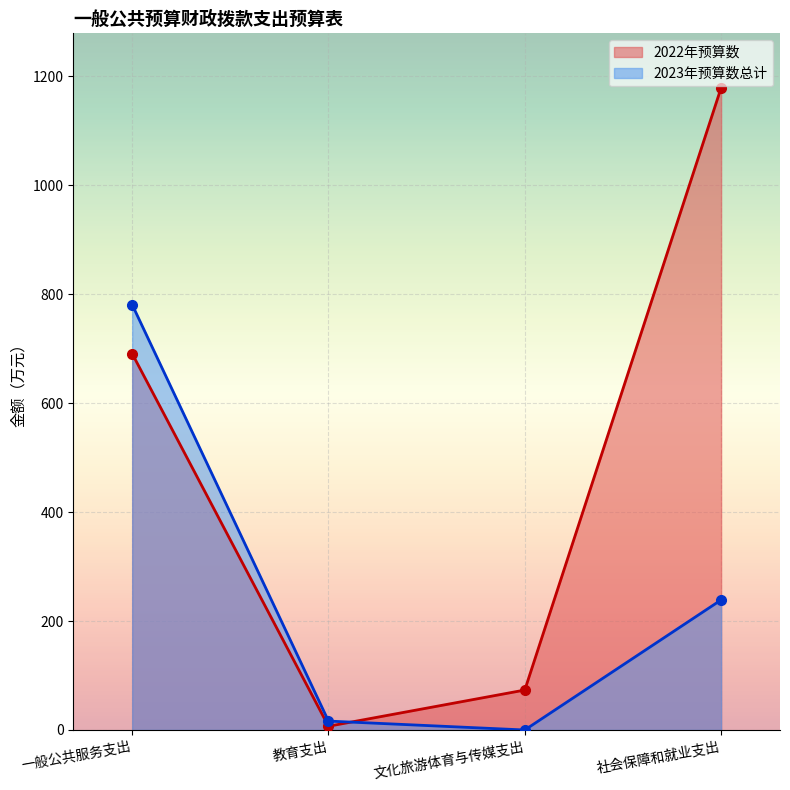

Rank the categories by 2023年预算数总计 value from highest to lowest.

一般公共服务支出, 社会保障和就业支出, 教育支出, 文化旅游体育与传媒支出